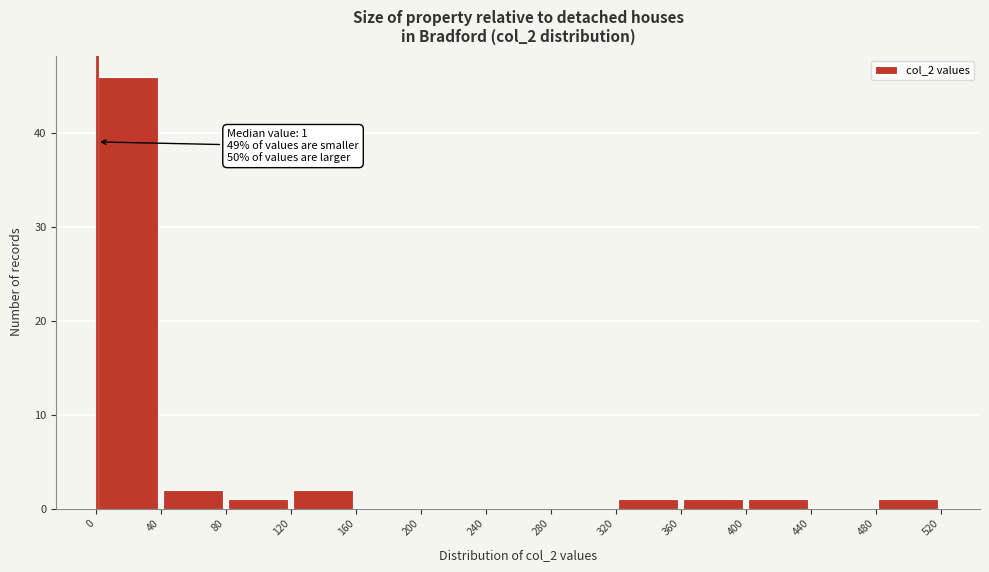

Which range on the x-axis has the tallest bar?

0 to 40